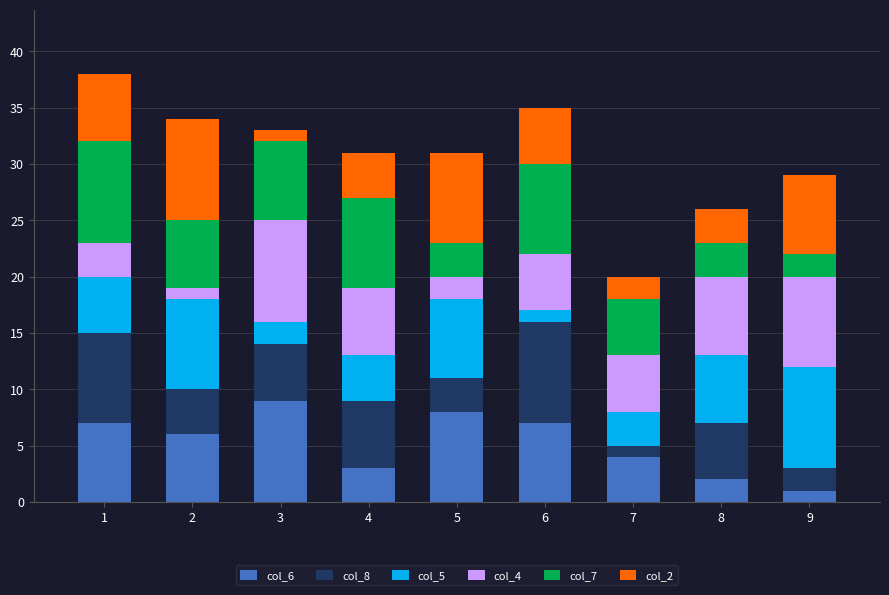

The col_6 series shows 2 at 5. True or false?

False